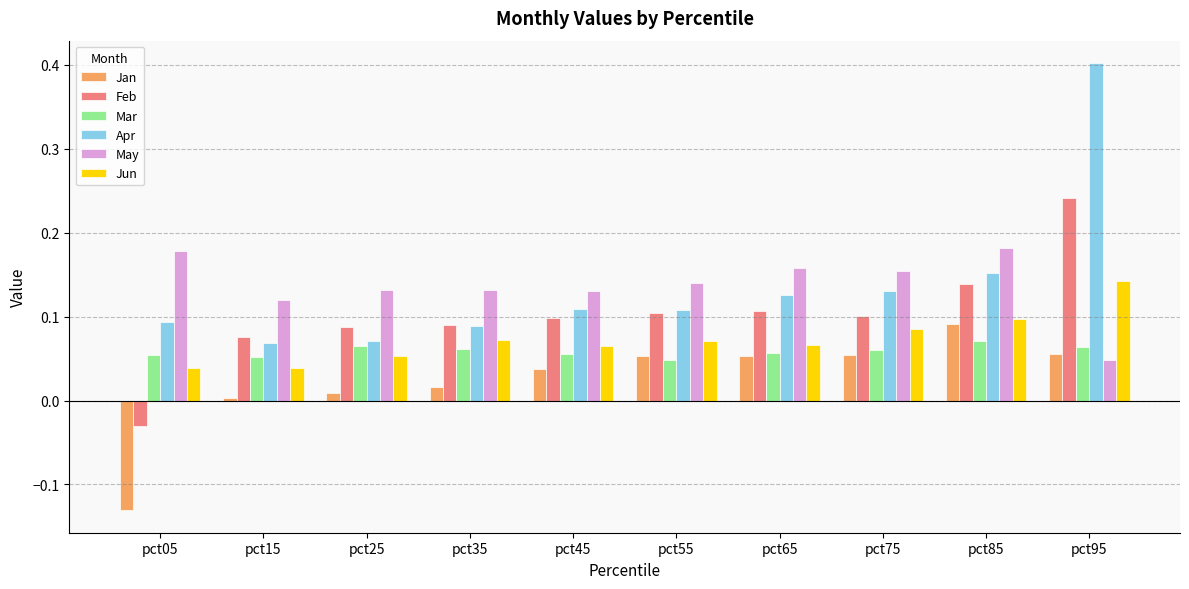

At which label does Jun reach its peak?

pct95